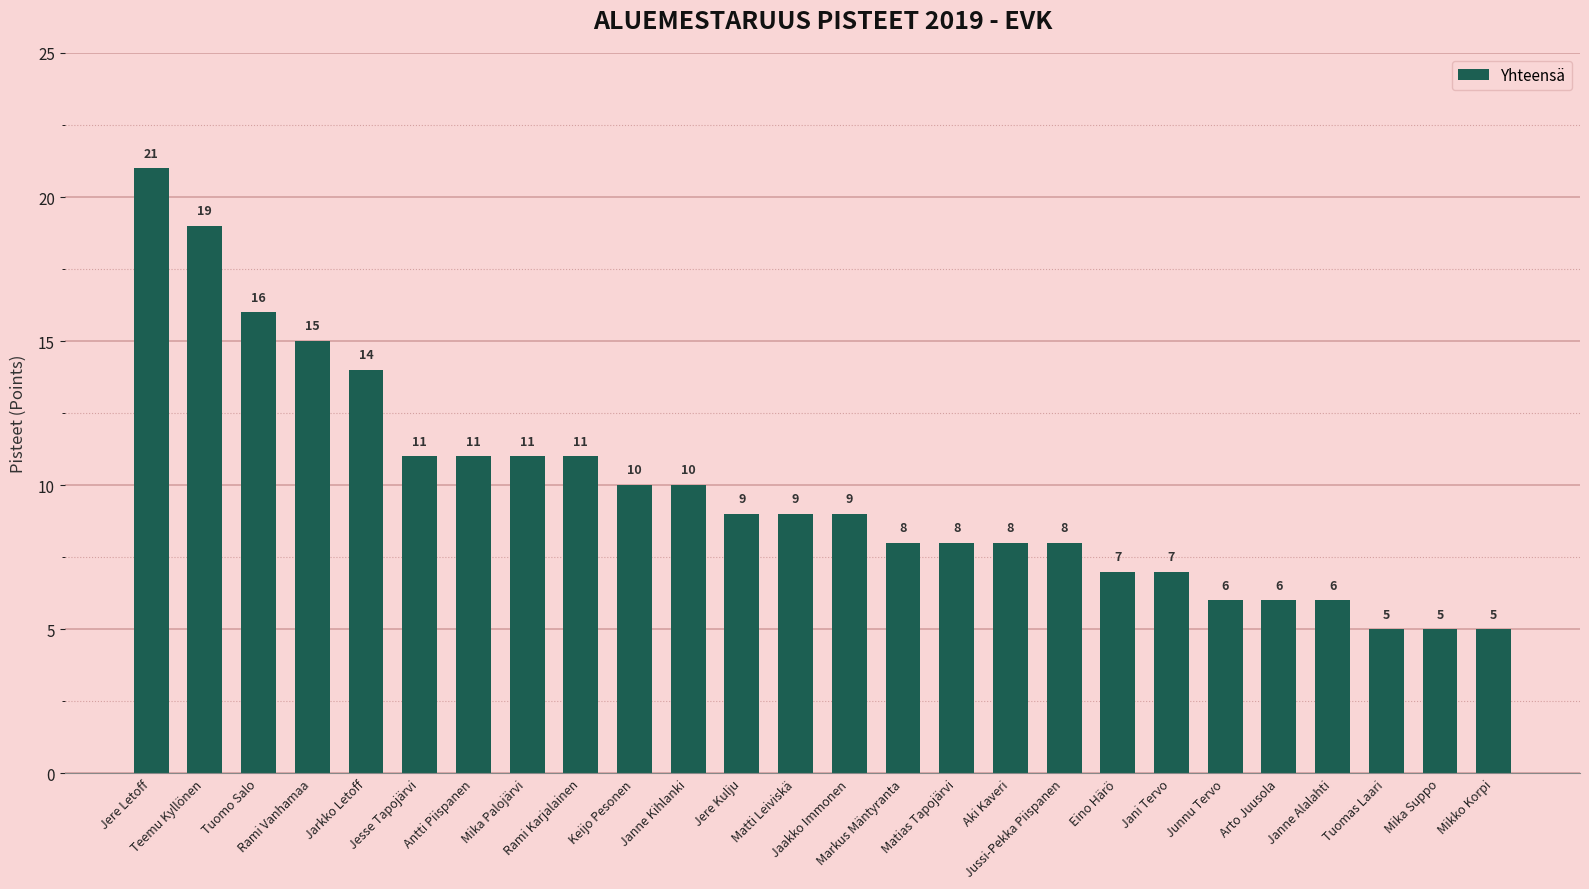

Is it true that the value at Jarkko Letoff is 9?

False